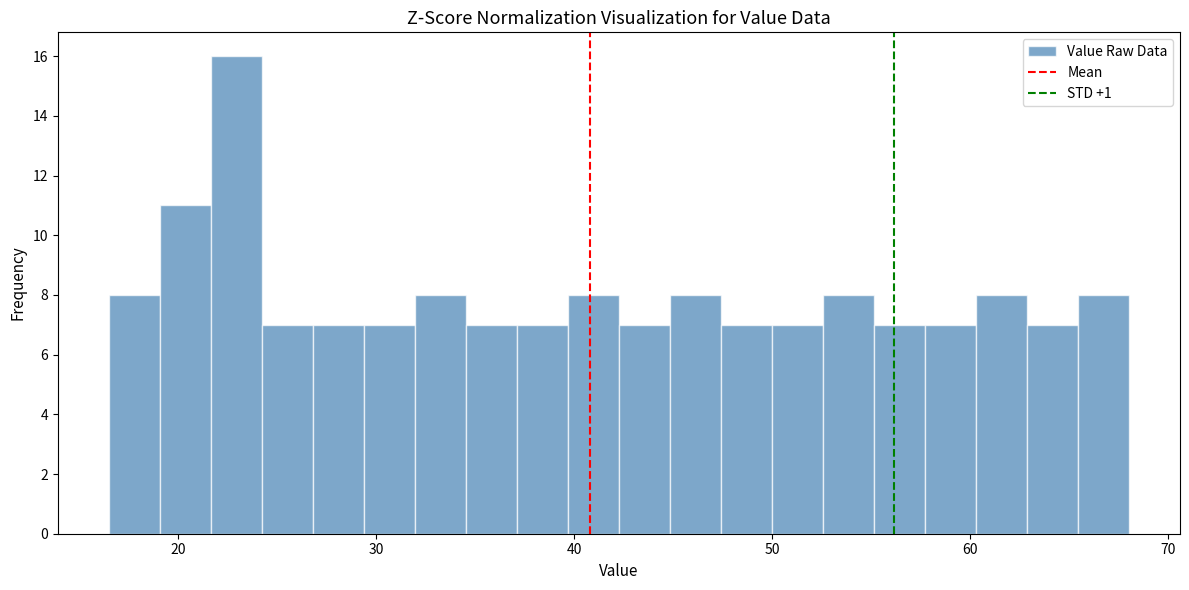

Read against the x-axis, roughly where is the centre of the tallest bar?

23